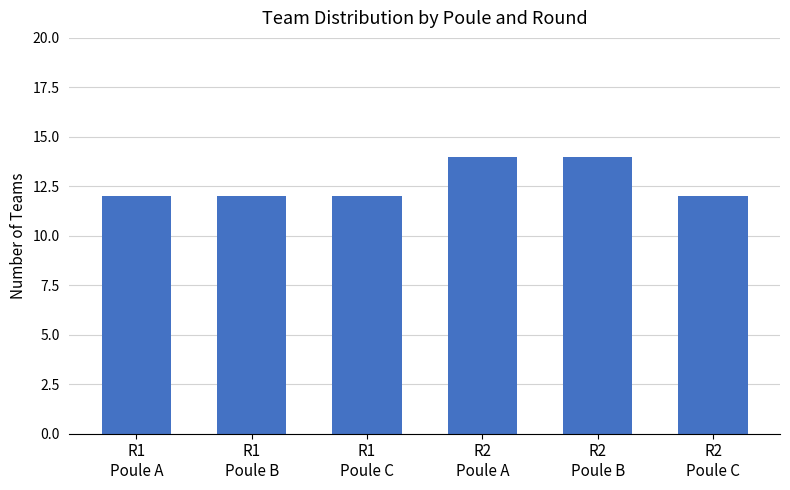

What is the minimum value shown in the chart?

12